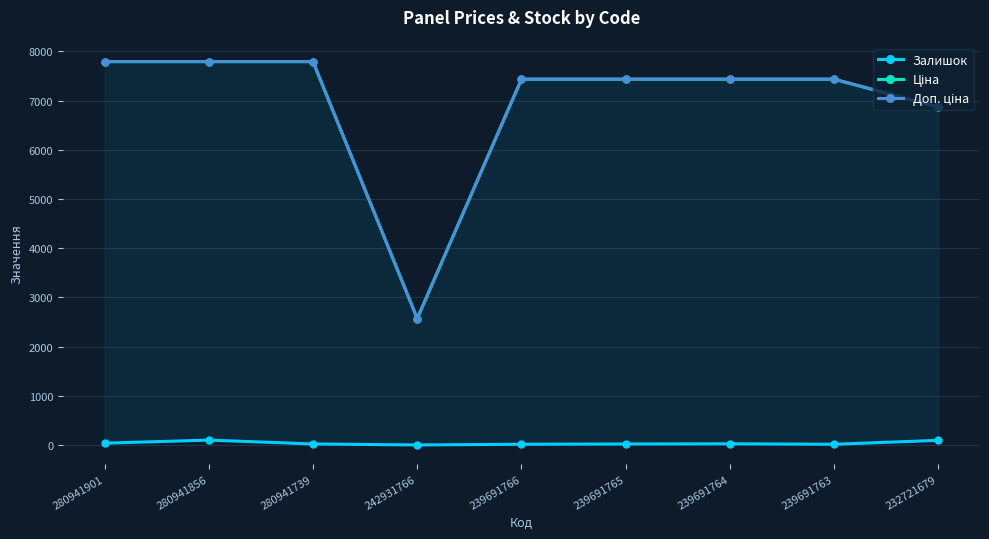

True or false: Залишок has a value of 97.0 at 232721679.

True